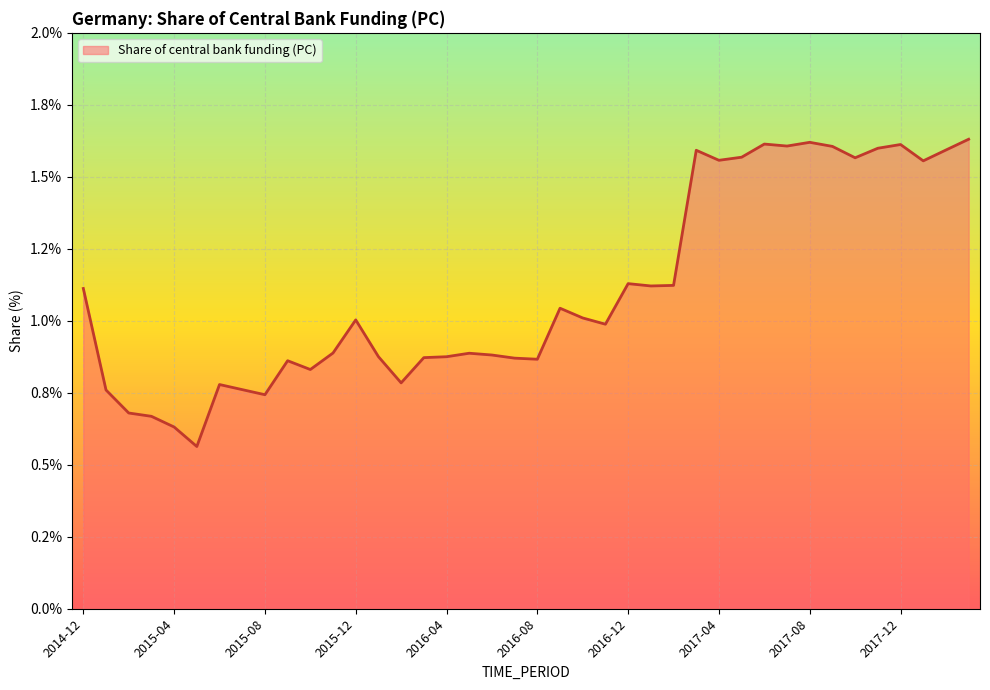

What is the difference between the second highest and second lowest values?

1.0